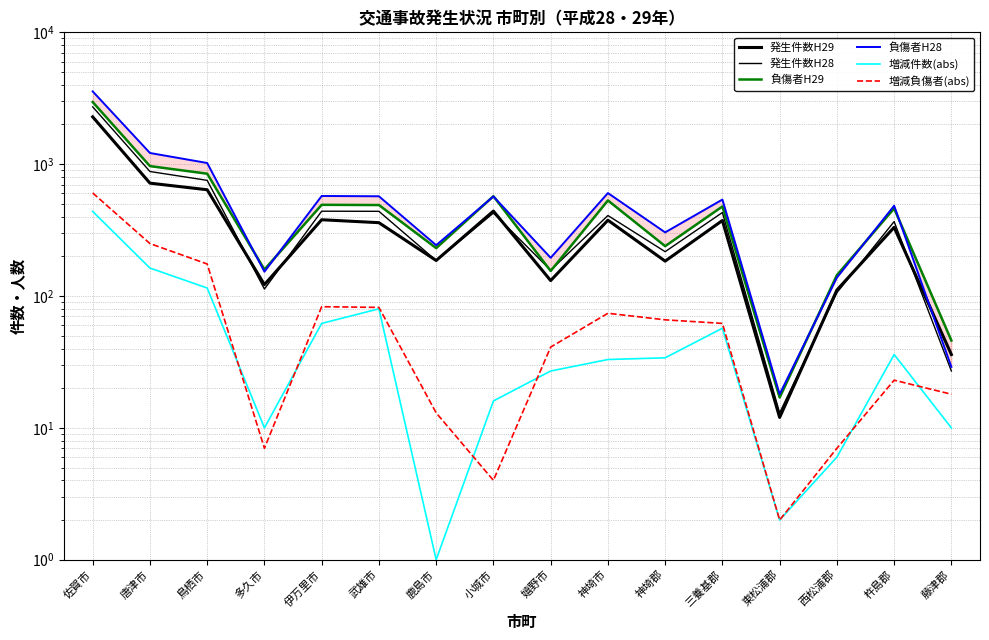

At which category does 負傷者H28 reach its first local valley?

多久市